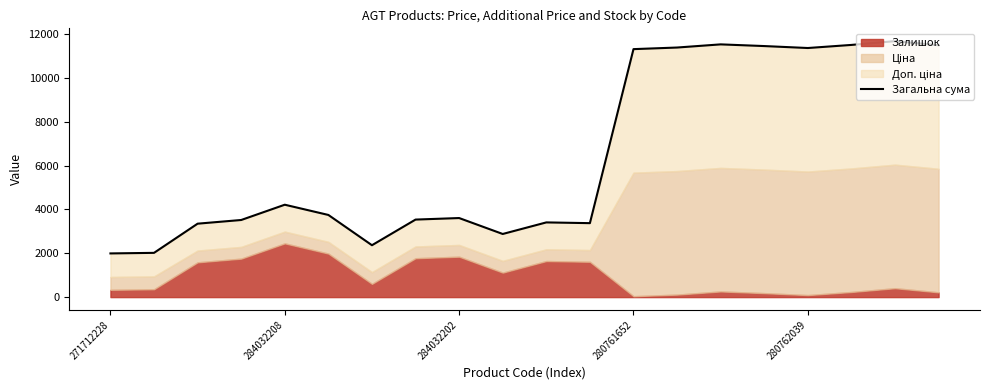

What is the sum of all values?

129749.6